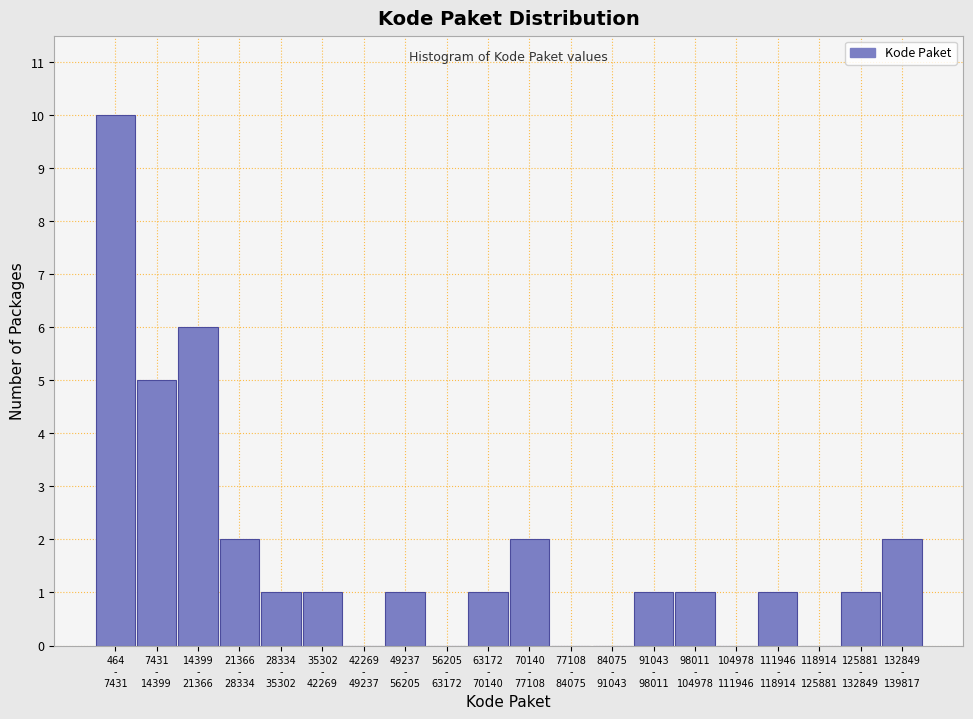

What is the greatest value displayed?

10